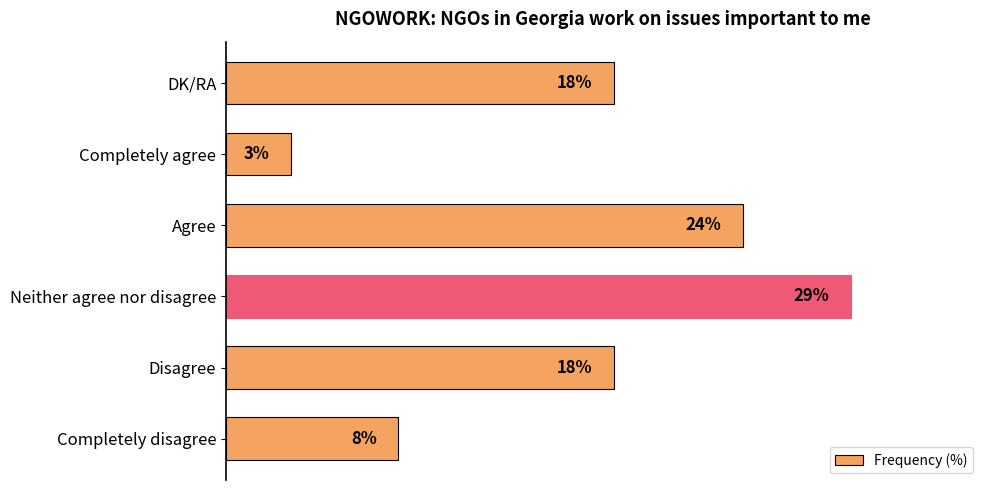

At which category does the chart reach its minimum across all series?

Completely agree